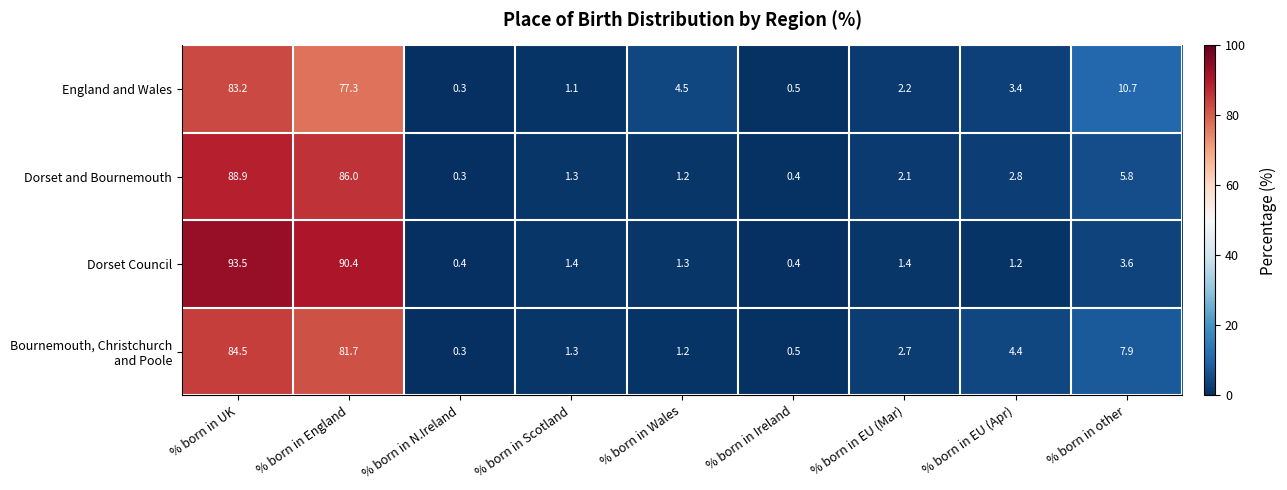

What is the greatest value displayed?

93.5